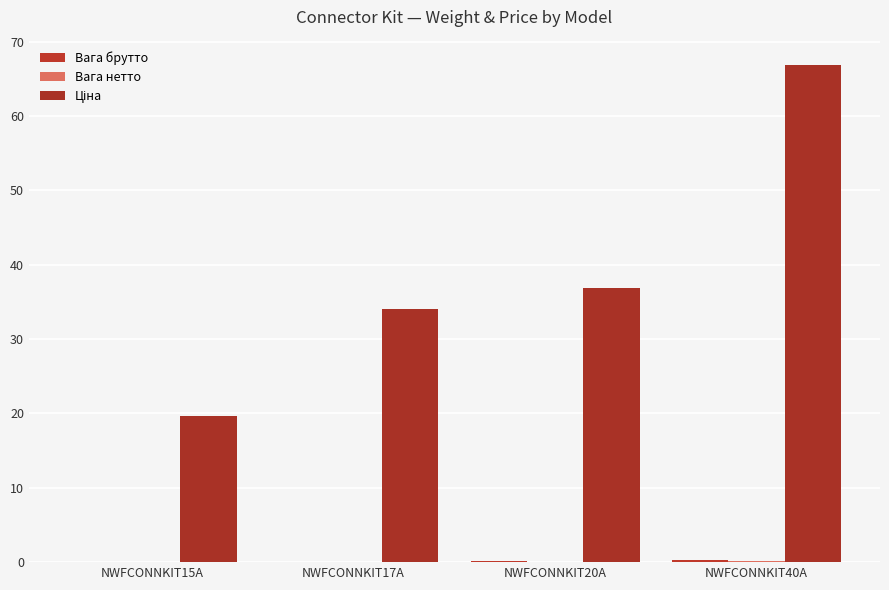

What is the label of the 2nd bar from the right?

NWFCONNKIT20A